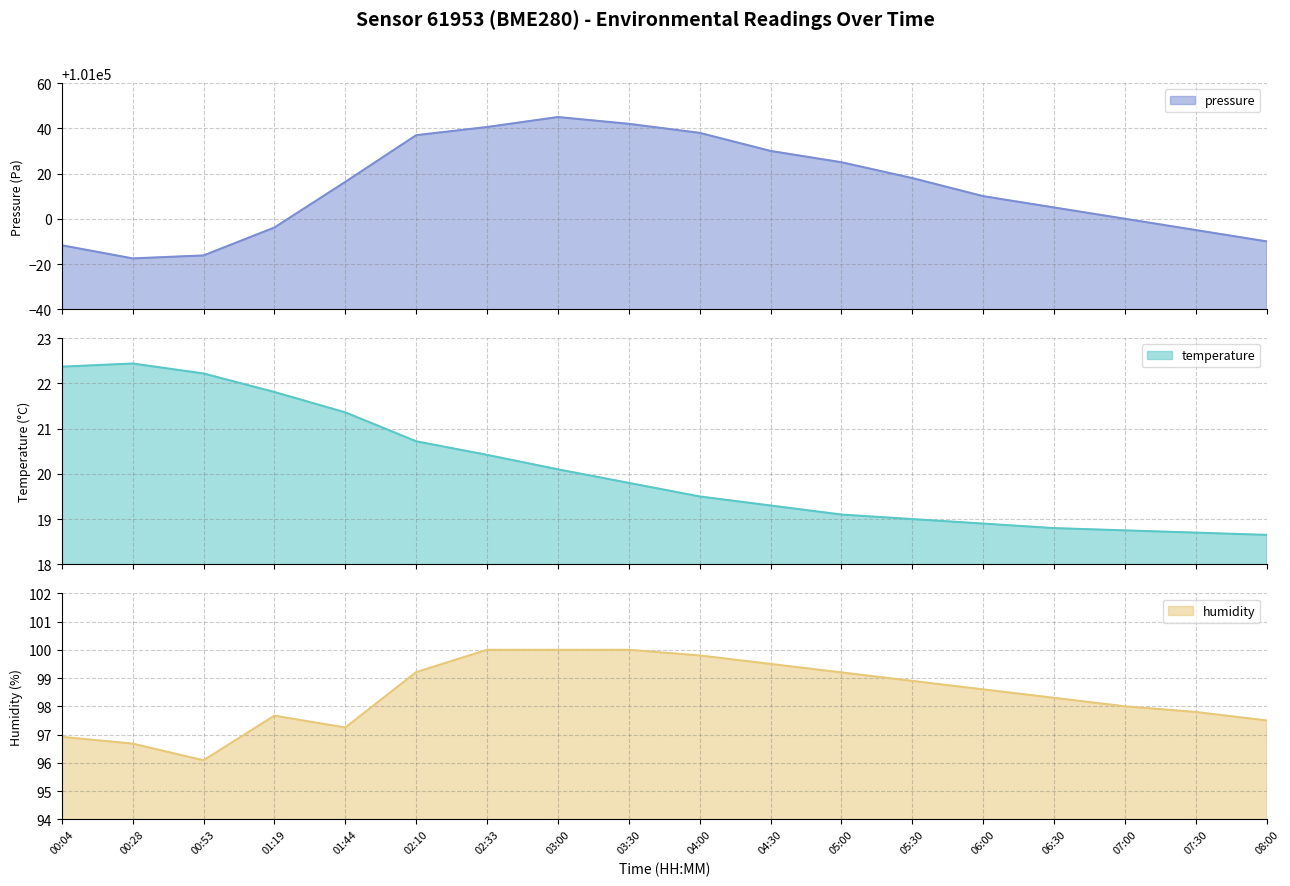

Does the chart have visible grid lines?

Yes